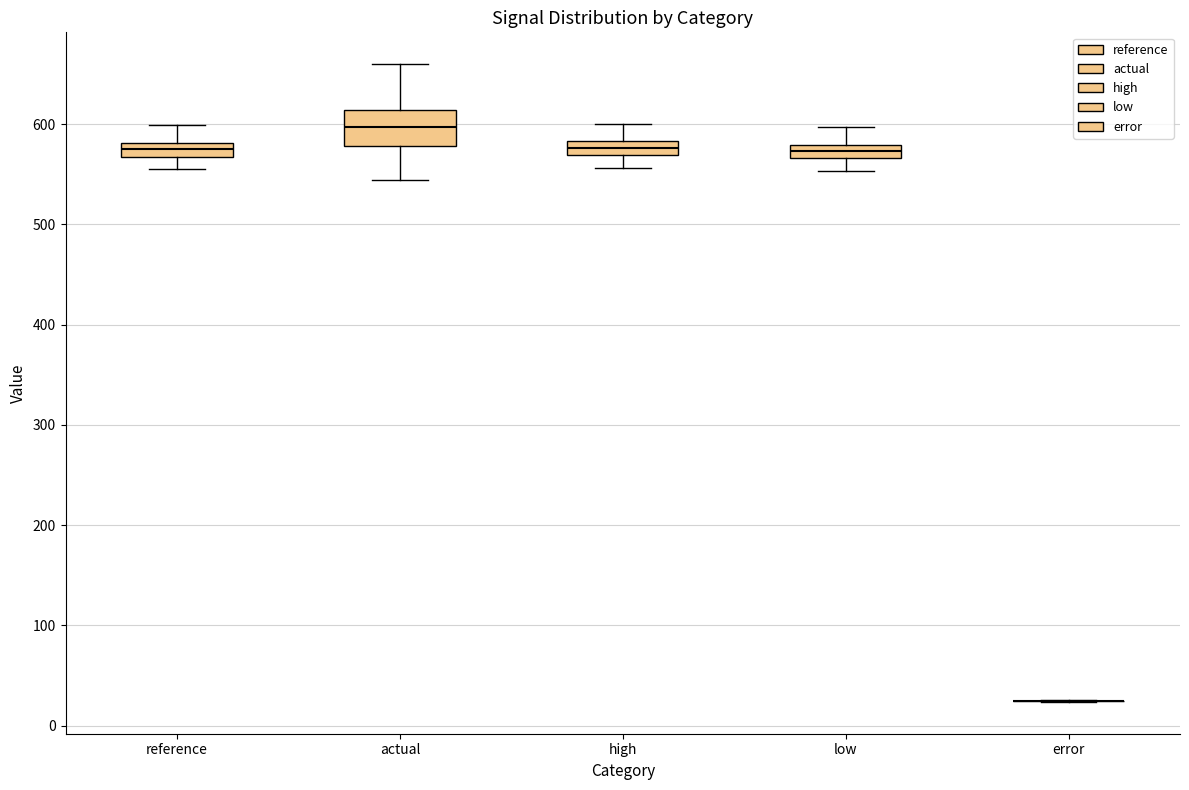

Where does the upper whisker of the box for high end on the y-axis? The values are not printed on the chart, so give them approximately, as read against the axis.

600